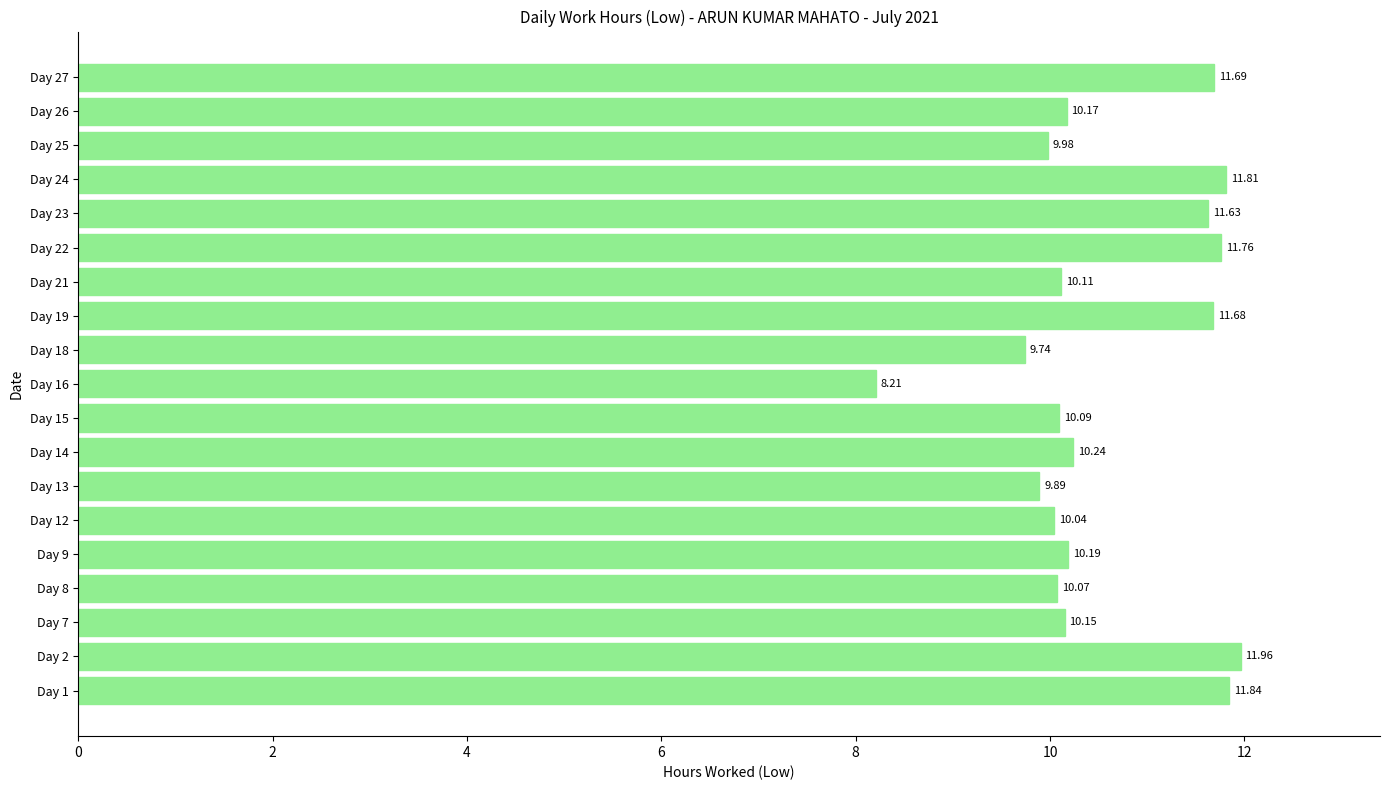

Rank the categories by value from lowest to highest.

Day 16, Day 18, Day 13, Day 25, Day 12, Day 8, Day 15, Day 21, Day 7, Day 26, Day 9, Day 14, Day 23, Day 19, Day 27, Day 22, Day 24, Day 1, Day 2